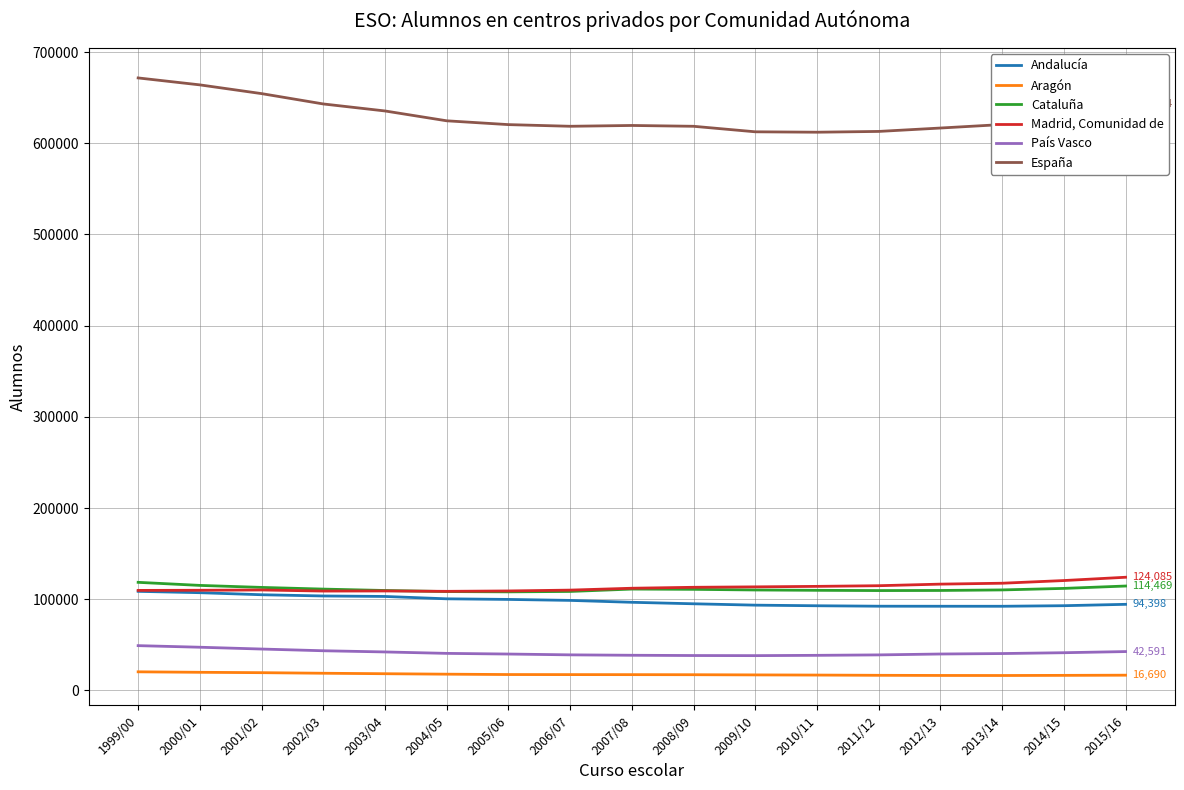

Which series has the largest range (max minus min)?

España